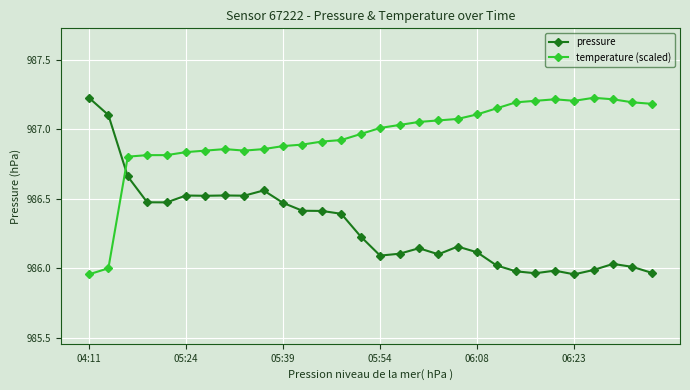

After their last crossing, which series has the higher values: pressure or temperature (scaled)?

temperature (scaled)